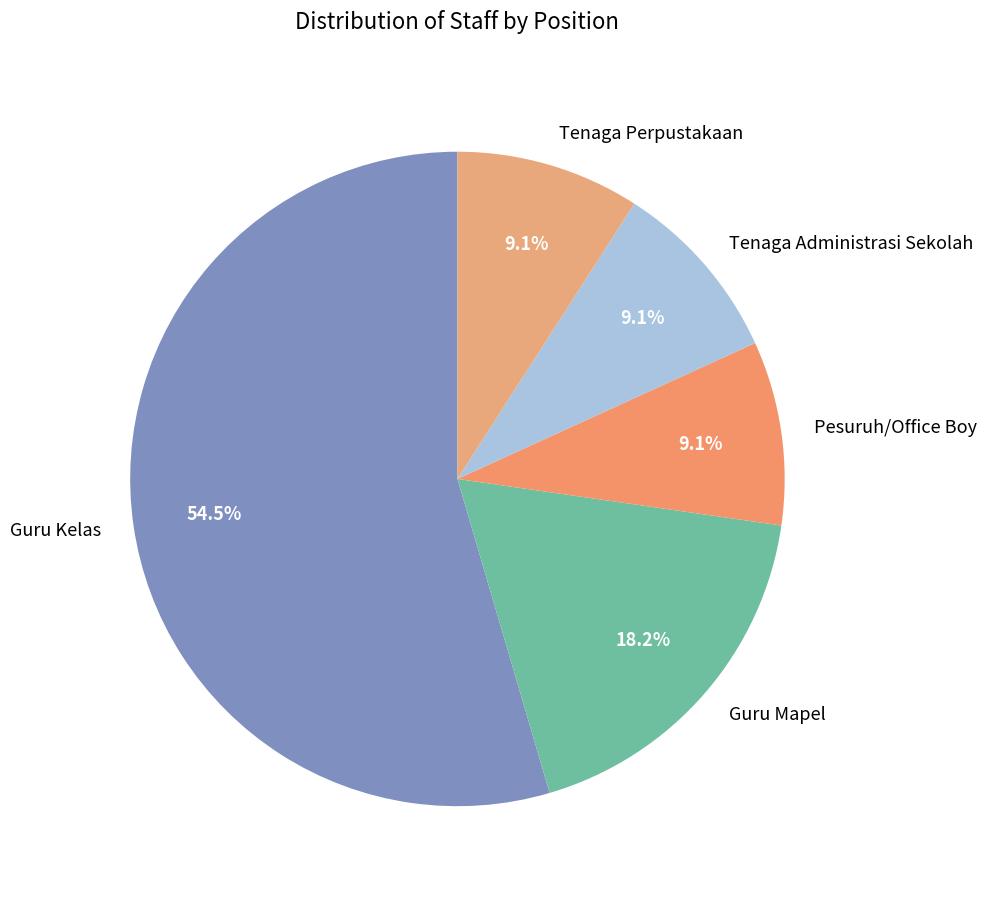

What is the total percentage of Tenaga Administrasi Sekolah and Guru Mapel?

27.3%